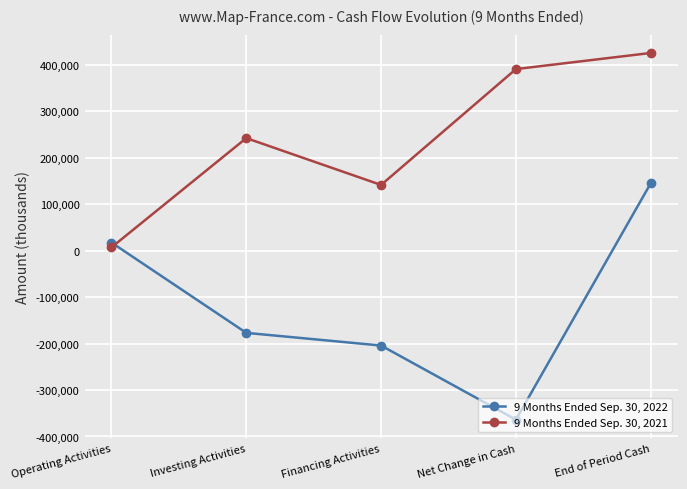

Reading left to right, extract all data points from this chart.

9 Months Ended Sep. 30, 2022: 17451	-176958	-204248	-363755	145085
9 Months Ended Sep. 30, 2021: 7099	242268	141468	390835	425530